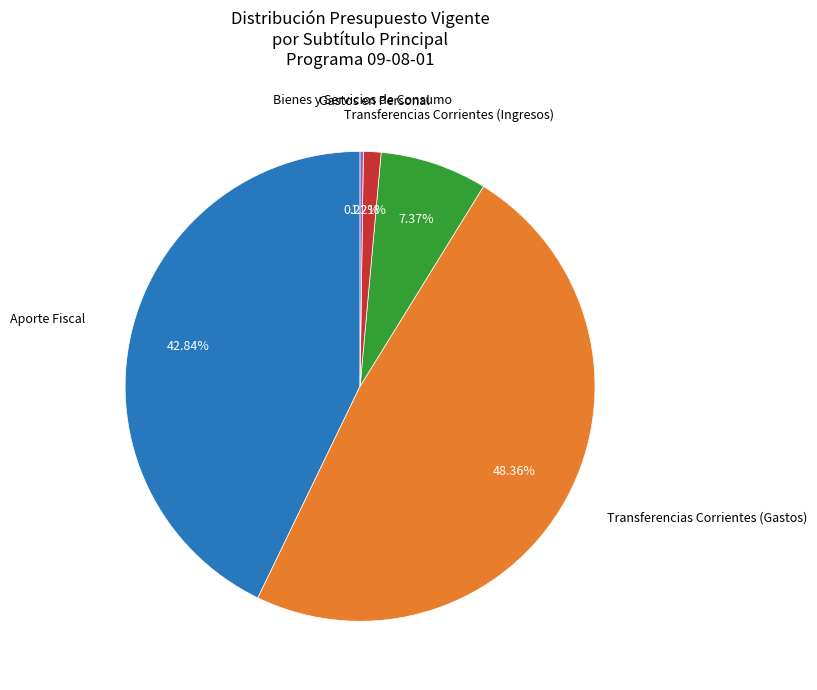

Is there a majority slice in this chart?

No